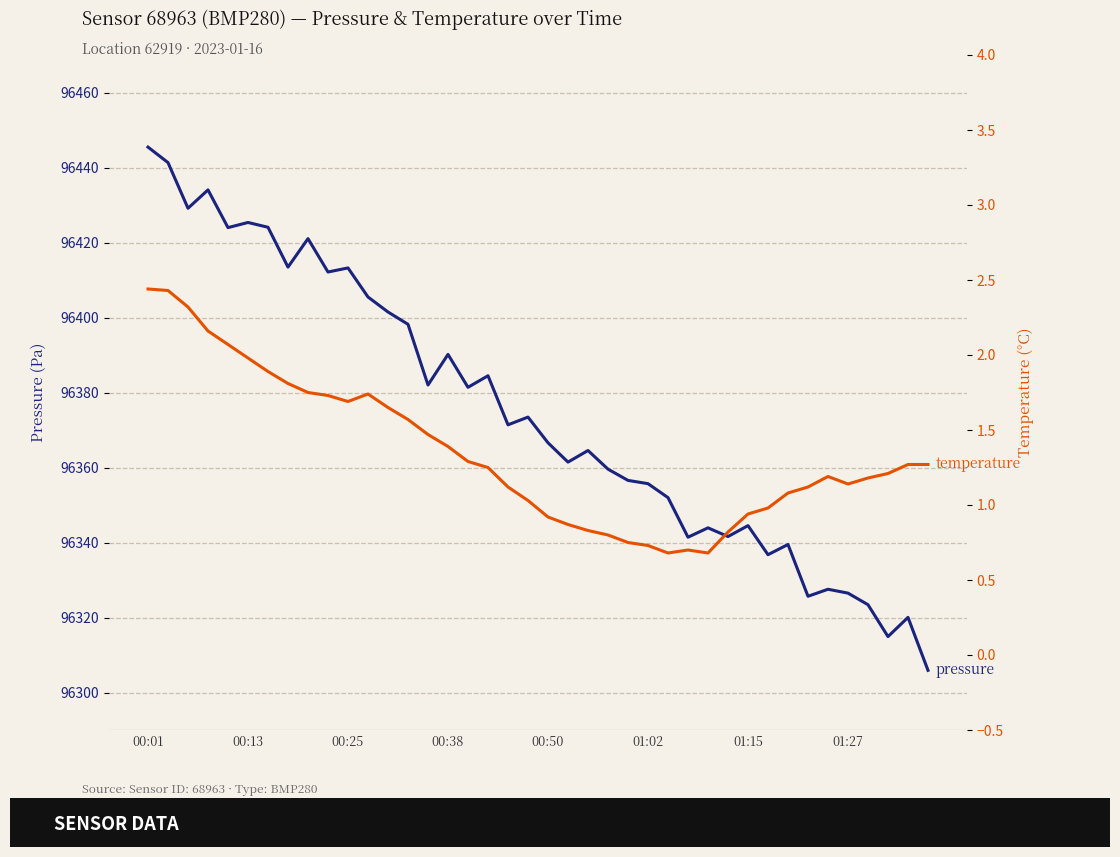

Is it true that temperature equals 1.1 at 33?

True